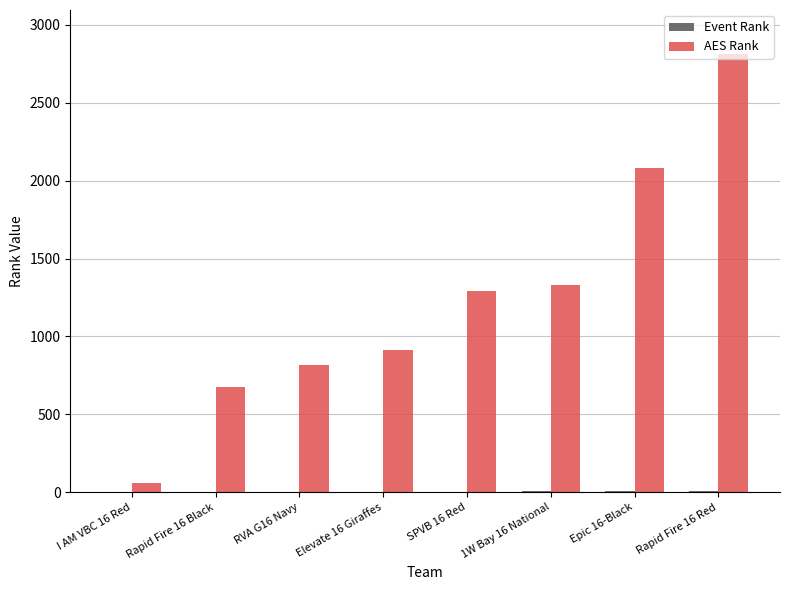

Which category has the highest value across all series?

Rapid Fire 16 Red